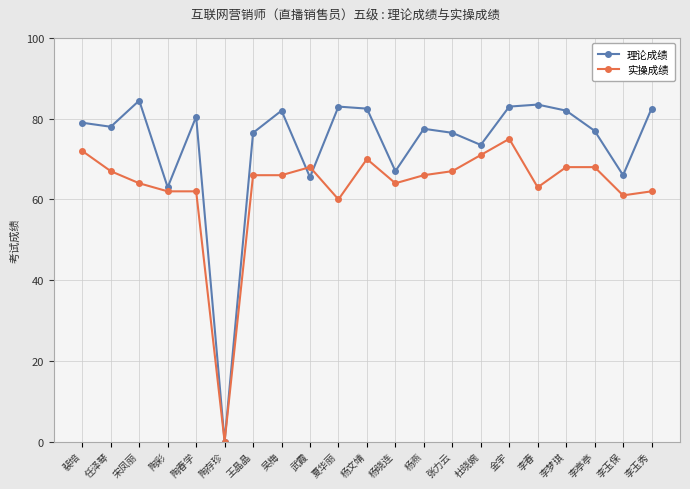

Which category has the highest value in the 理论成绩 series?

宋凤丽